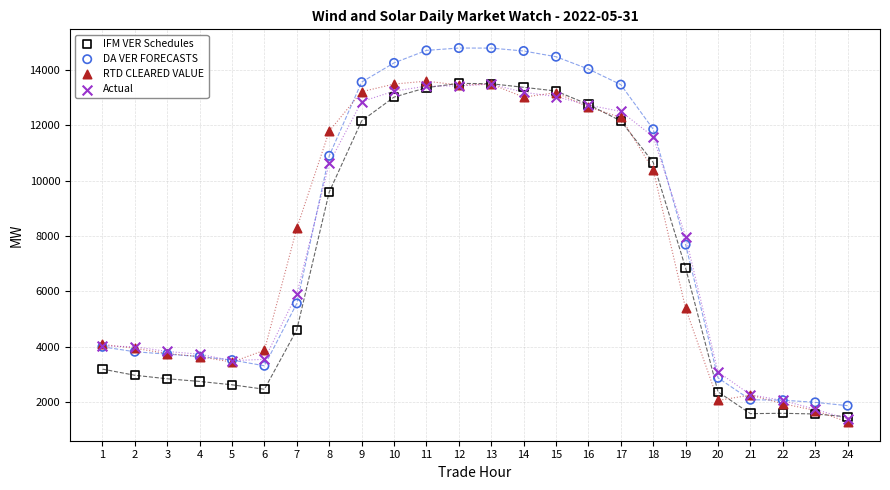

In the IFM VER Schedules series, what Y value is closest to 7490?

6843.5